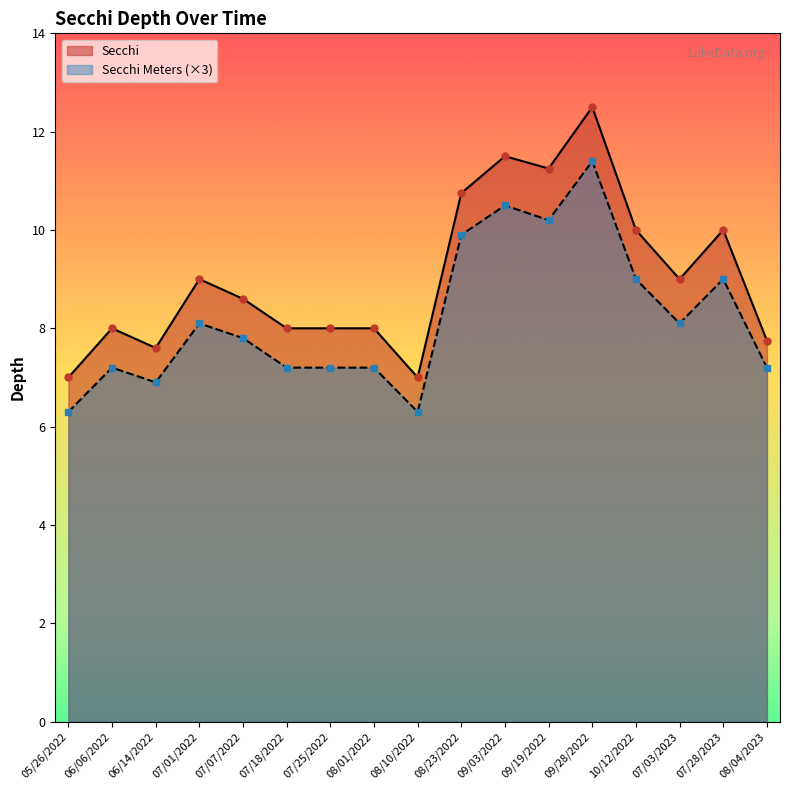

At which label is Secchi closest to 9?

07/01/2022